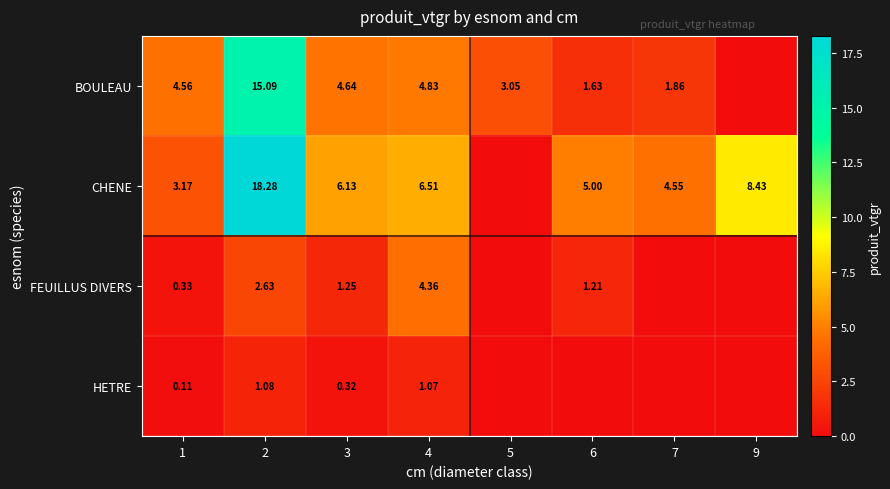

Count the number of data series in this chart.

4